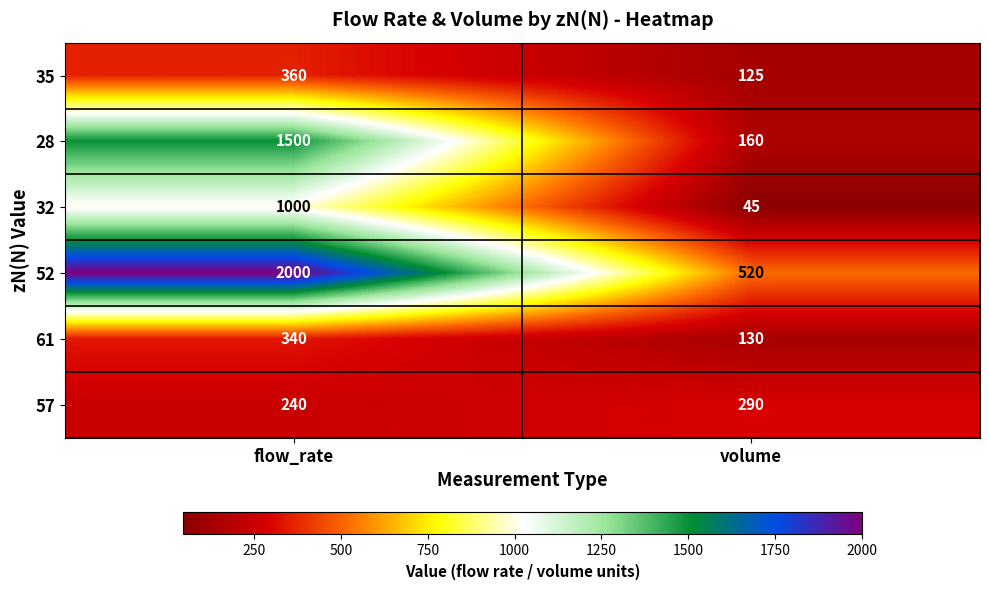

At how many categories does at least one series exceed 1714?

1